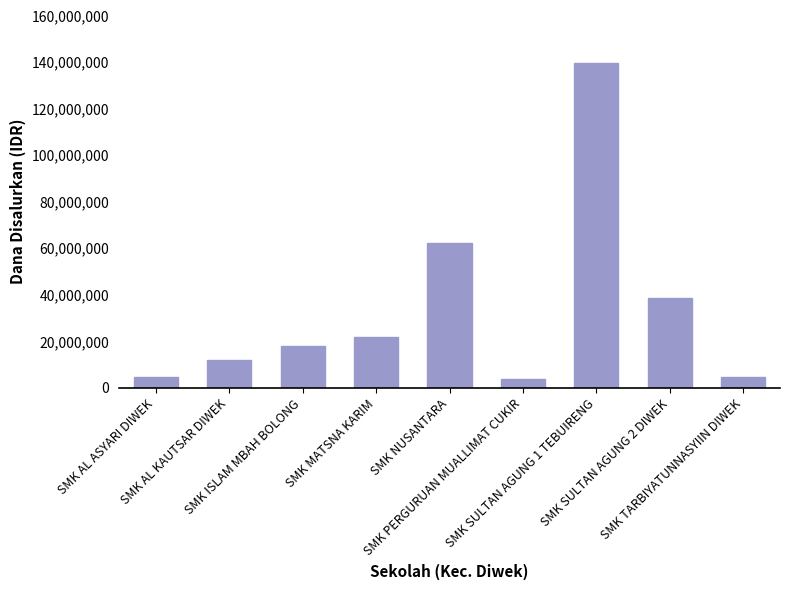

Reading left to right, extract all data points from this chart.

4500000	11700000	18000000	21600000	62100000	3600000	139500000	38700000	4500000